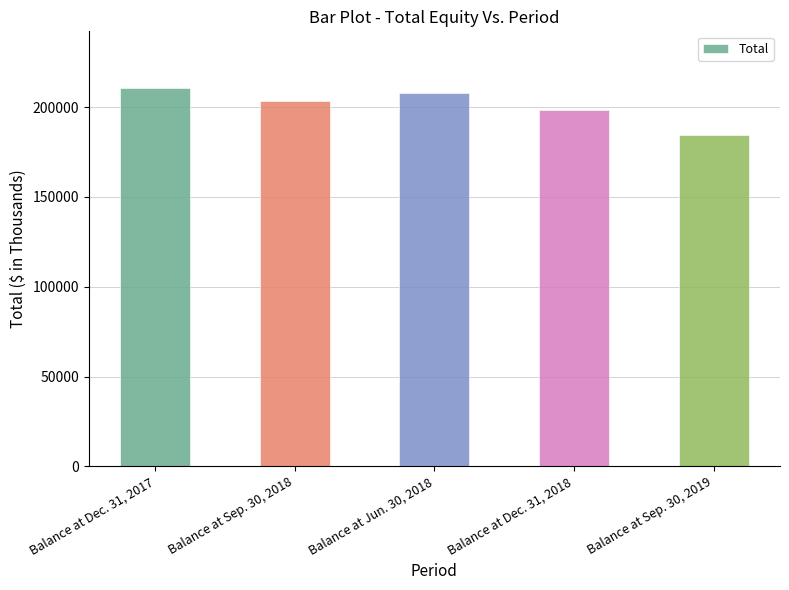

What is the label of the 3rd bar from the right?

Balance at Jun. 30, 2018